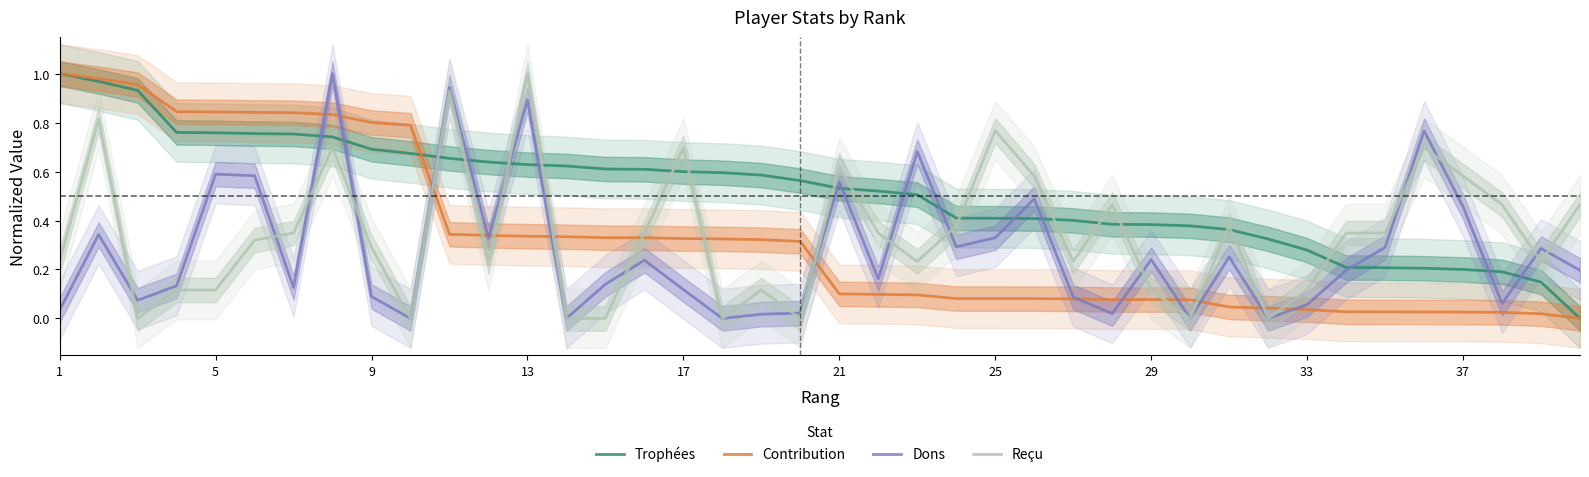

What is the spread (max minus min) of values at 21?

0.5